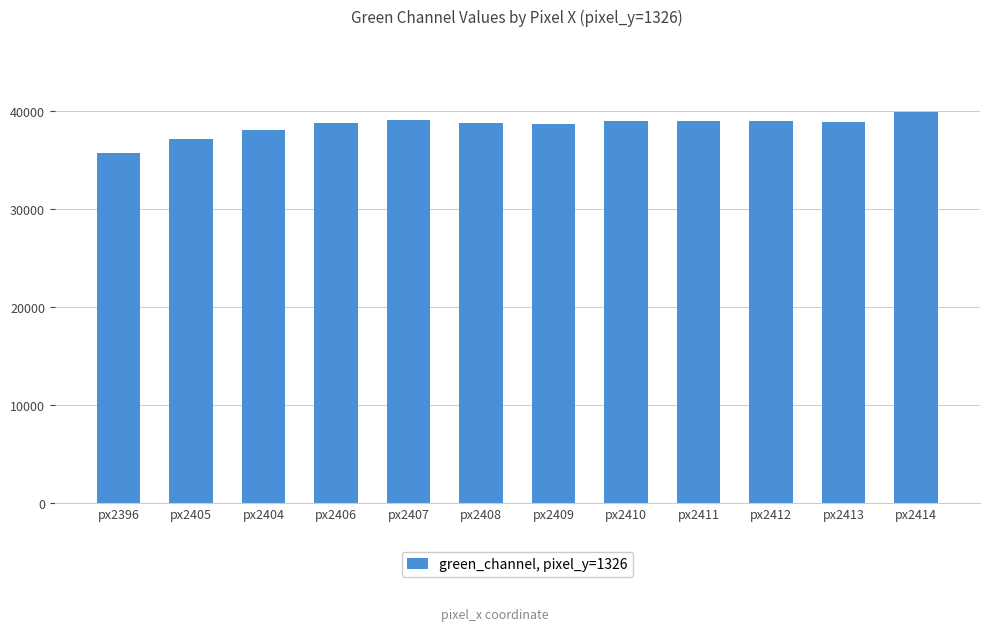

What is the difference between the maximum and minimum values?

4228